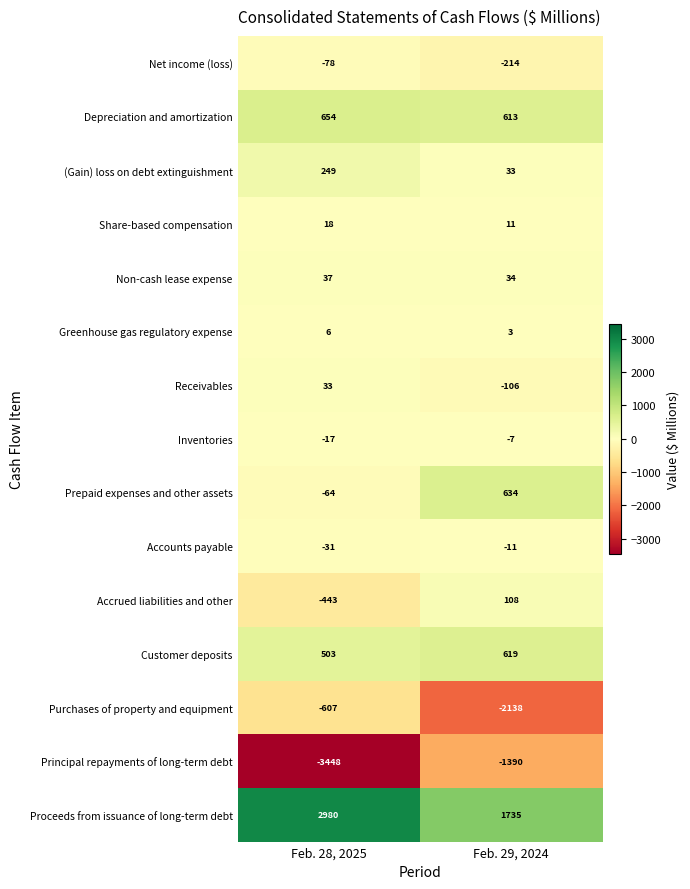

List the series in order of their peak value, highest first.

Proceeds from issuance of long-term debt, Depreciation and amortization, Prepaid expenses and other assets, Customer deposits, (Gain) loss on debt extinguishment, Accrued liabilities and other, Non-cash lease expense, Receivables, Share-based compensation, Greenhouse gas regulatory expense, Inventories, Accounts payable, Net income (loss), Purchases of property and equipment, Principal repayments of long-term debt